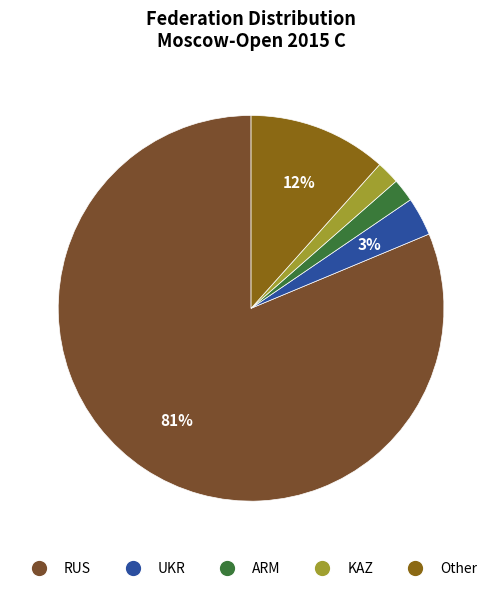

What is the largest slice in the pie chart?

RUS